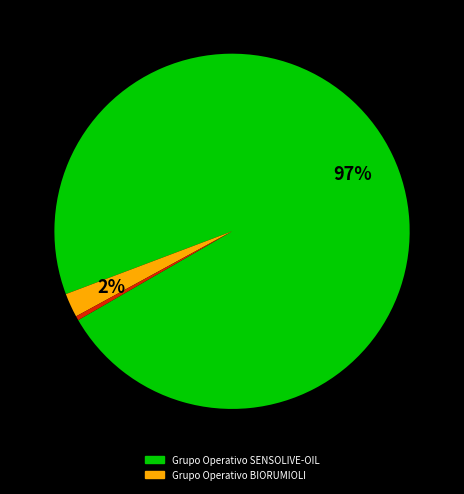

To the nearest percent, what is the average slice percentage?

33%